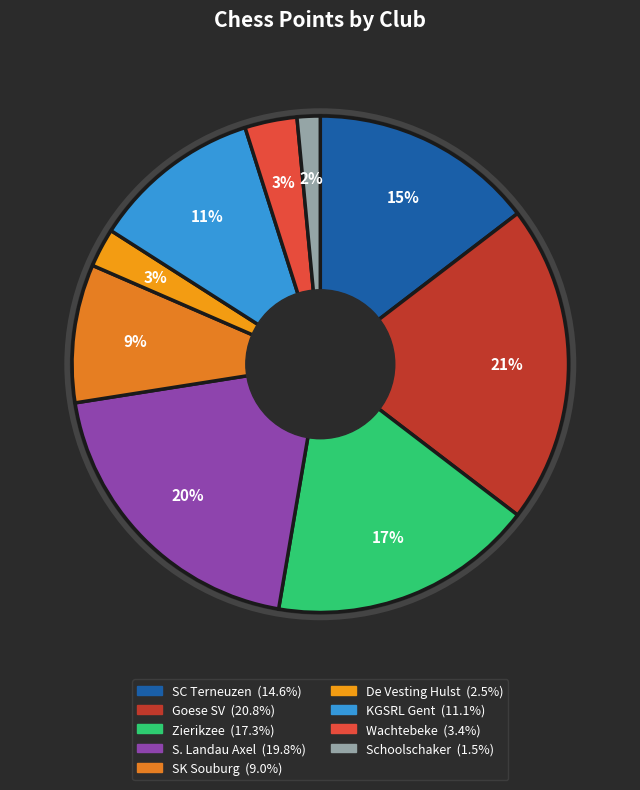

How much of the chart is everything except De Vesting Hulst?

97.5%